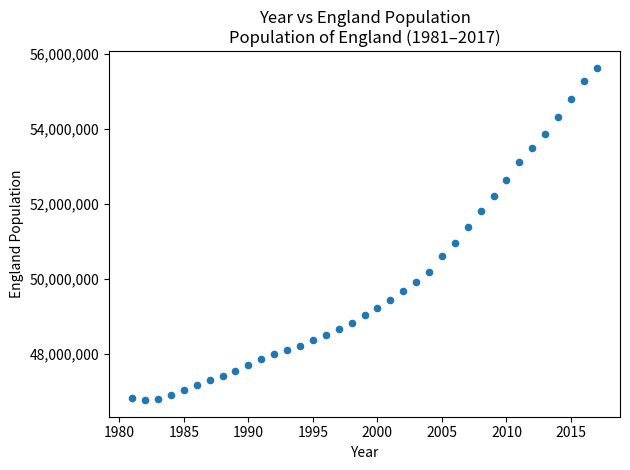

What is the range of Y values (max minus min)?

8842100